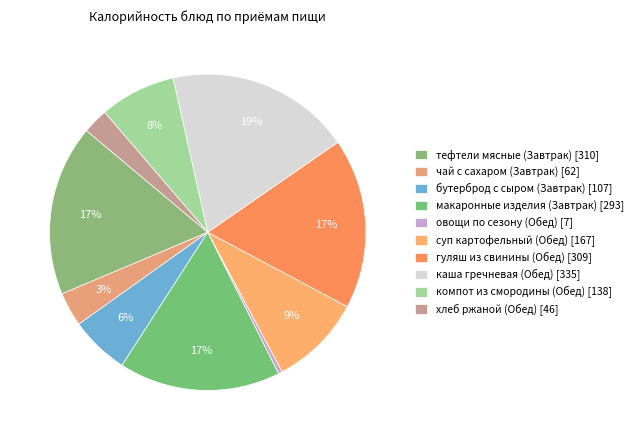

How many segments does this pie chart have?

10